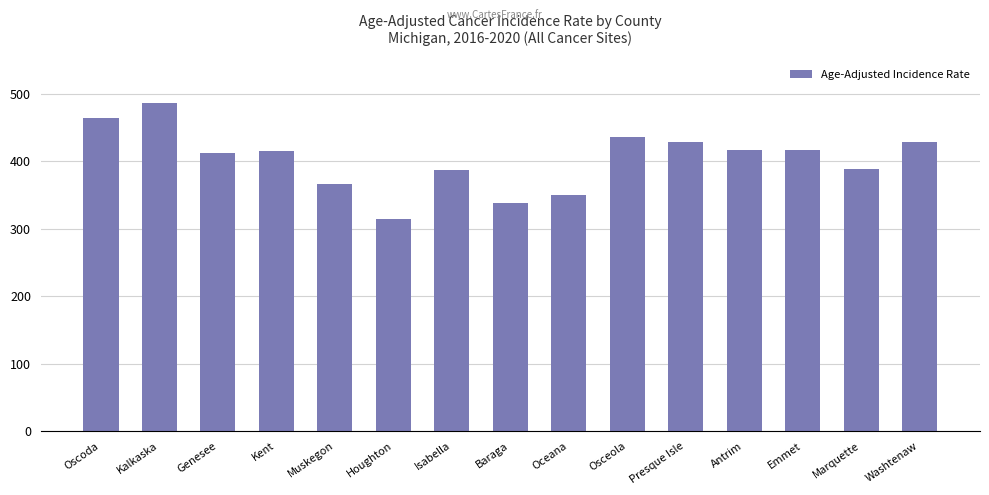

At which label does the data first exceed 414?

Oscoda